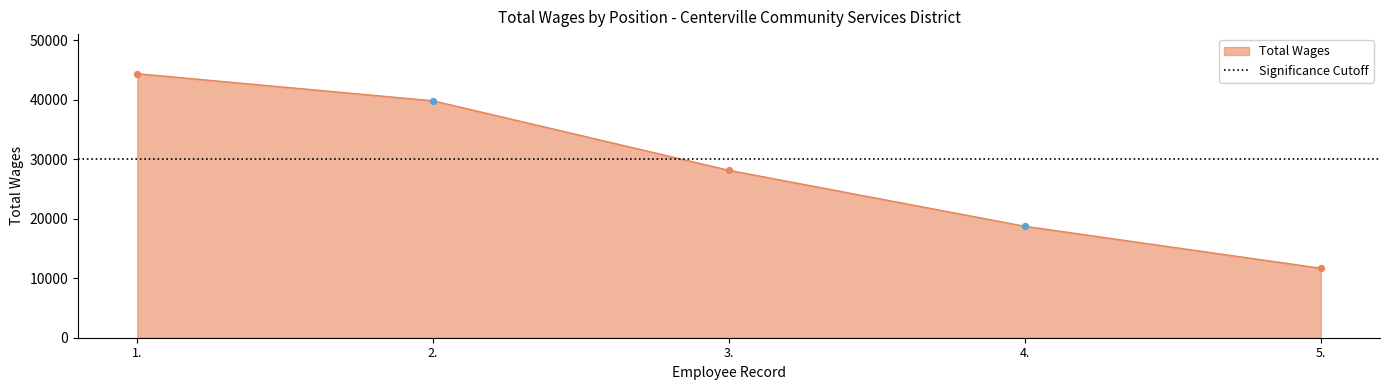

What is the ratio of the value at 5. to the value at 2.?

0.3